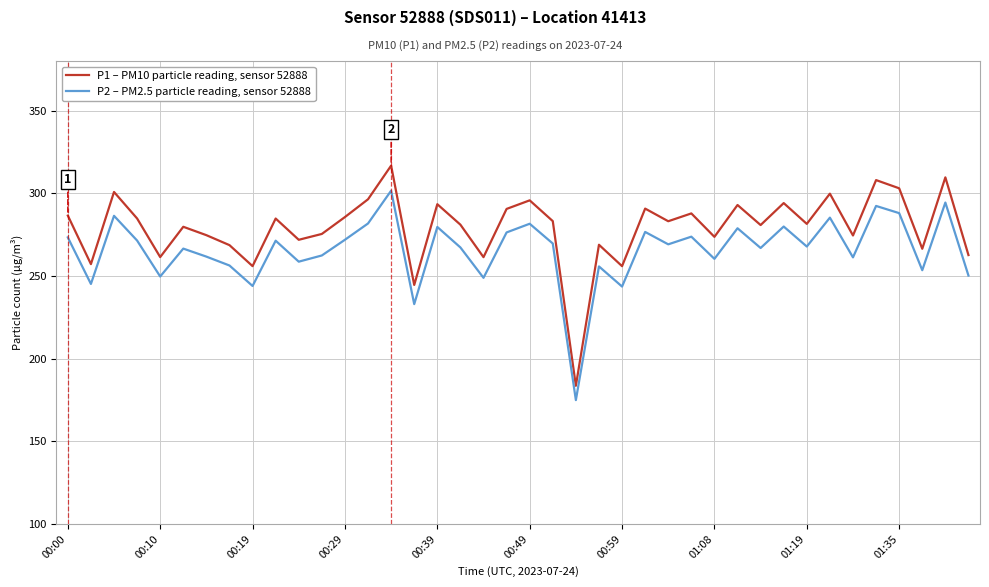

Which series has the widest spread of values?

P1 – PM10 particle reading, sensor 52888